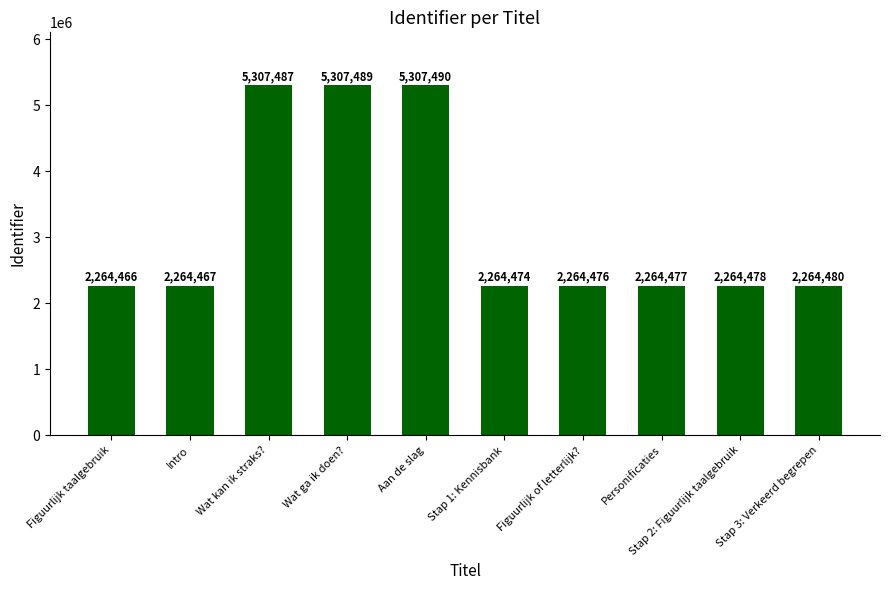

Reading left to right, transcribe all the data shown in this chart.

2264466	2264467	5307487	5307489	5307490	2264474	2264476	2264477	2264478	2264480